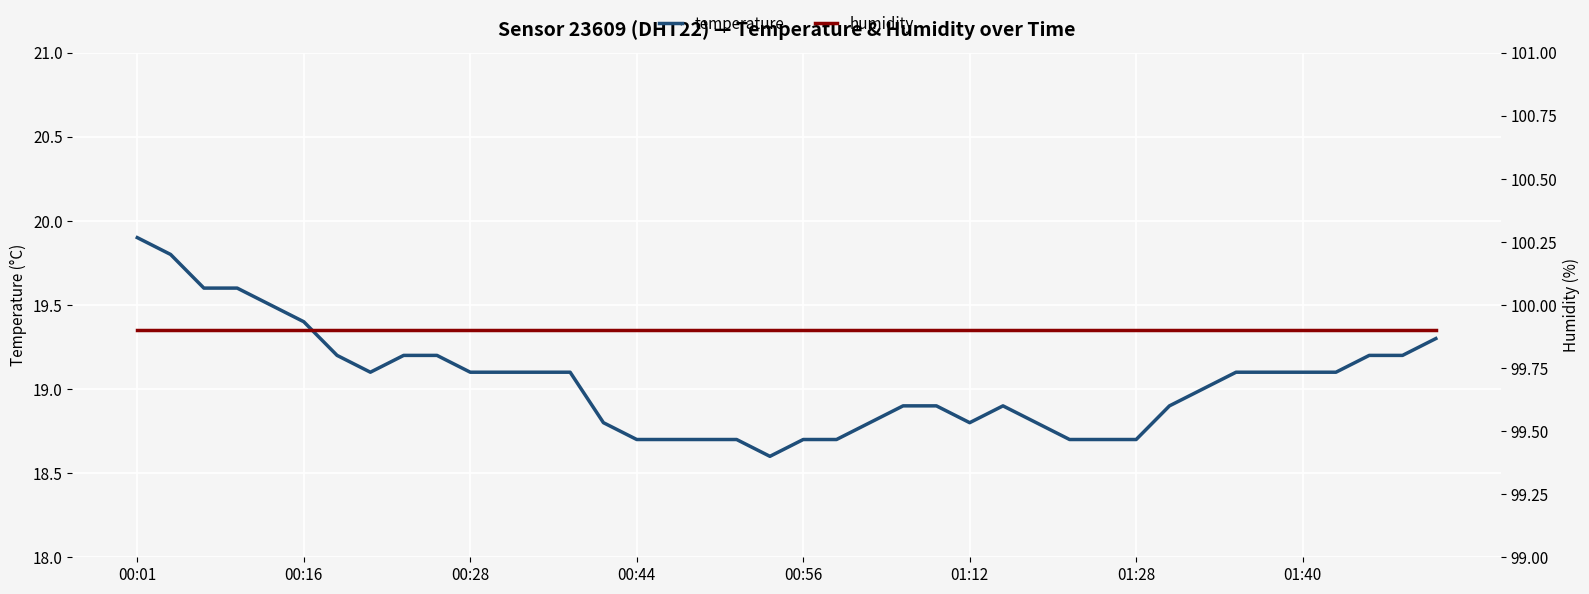

What is the sum of the humidity values at 18 and 23?

199.8